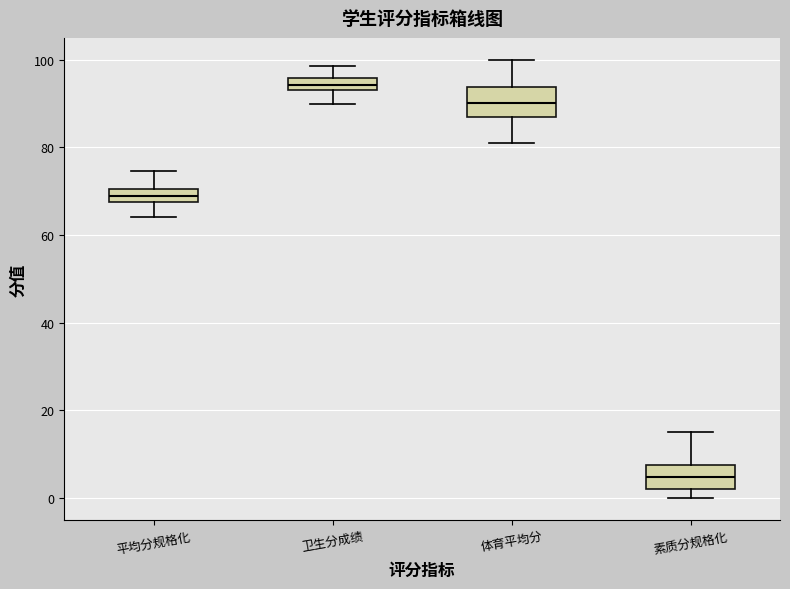

Where does the lower whisker of the box for 卫生分成绩 end on the y-axis? The values are not printed on the chart, so give them approximately, as read against the axis.

90